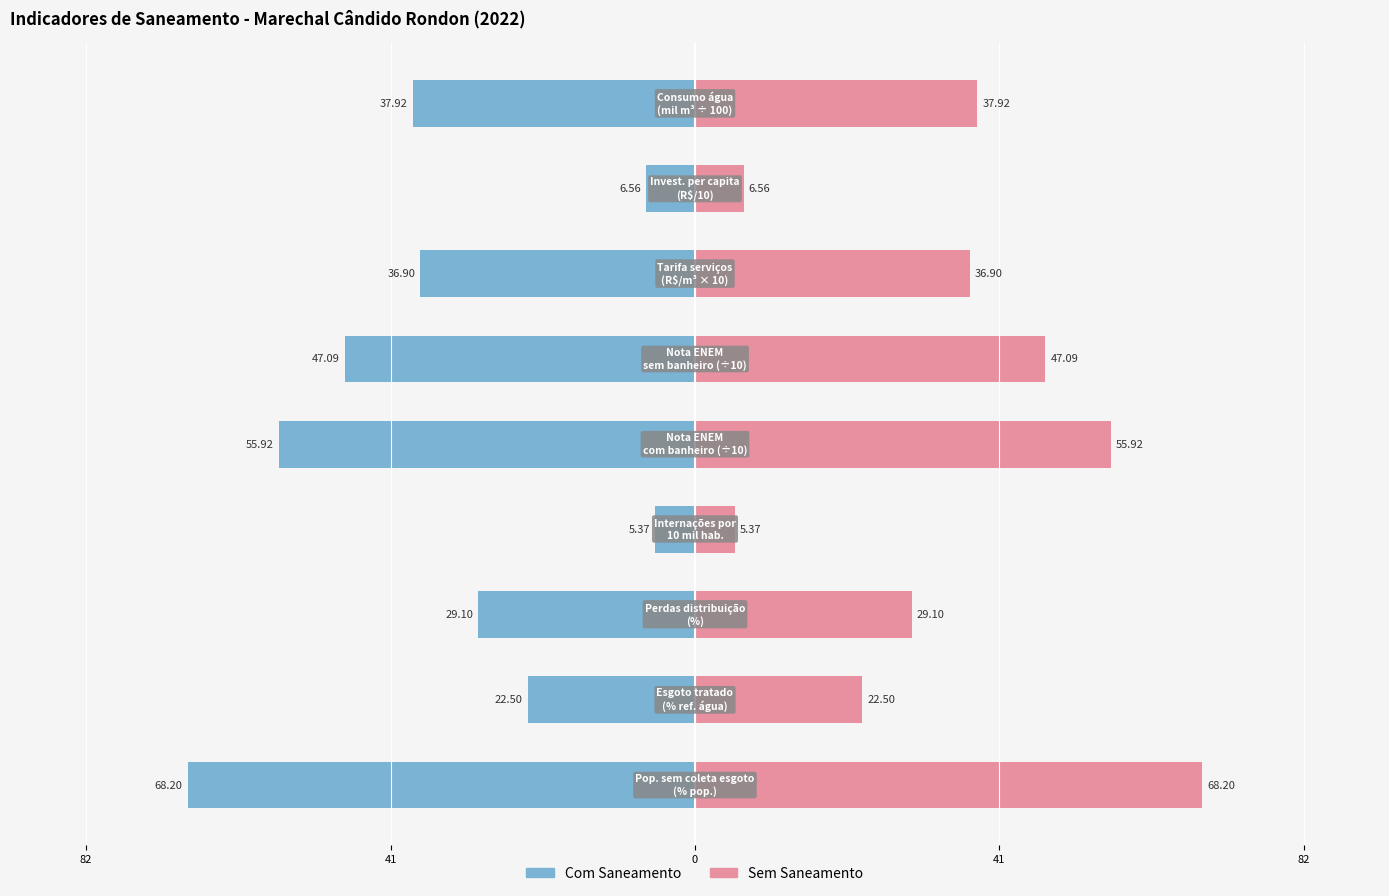

How many groups of bars are there?

9